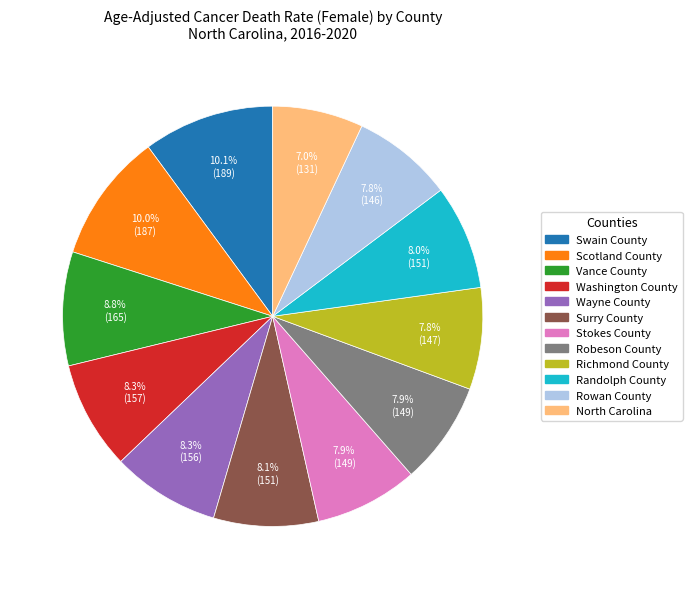

Which category has the smallest portion of the pie?

North Carolina